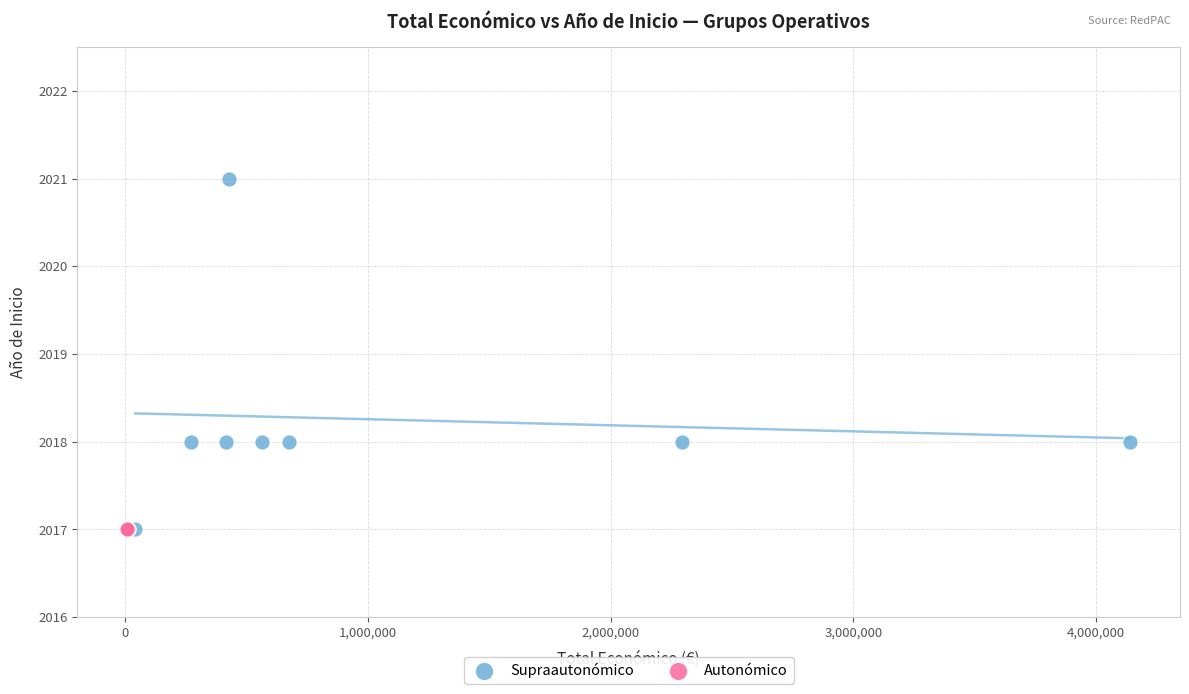

Which series reaches the maximum Y coordinate?

Supraautonómico